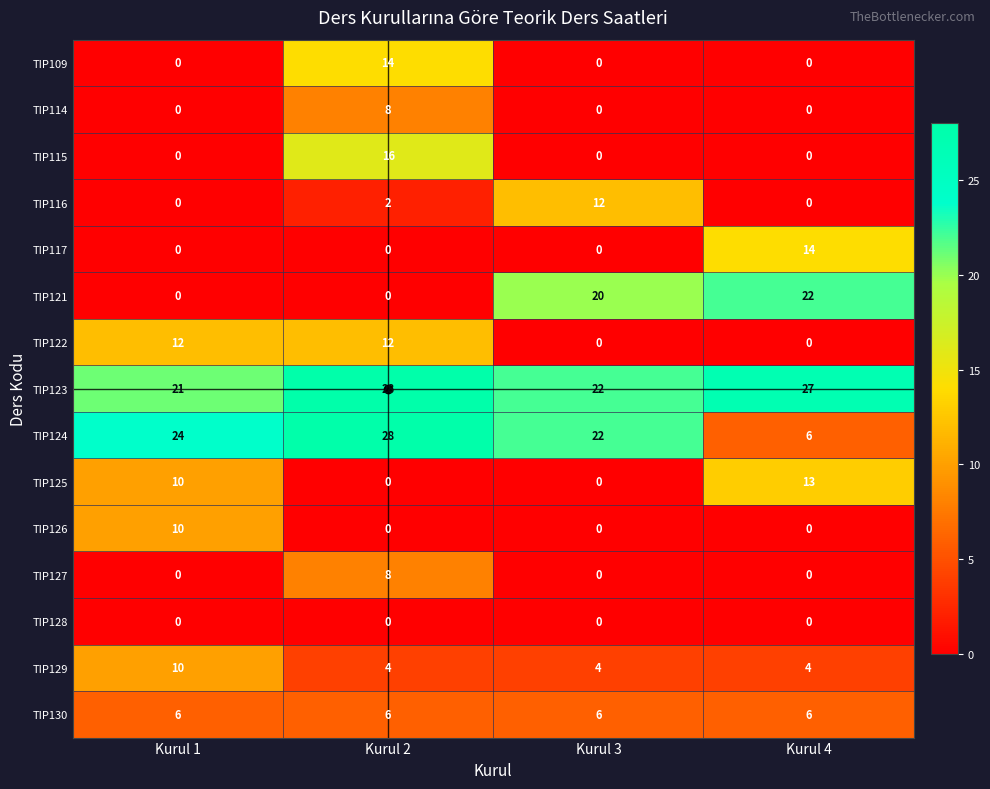

How many series are shown in this chart?

15